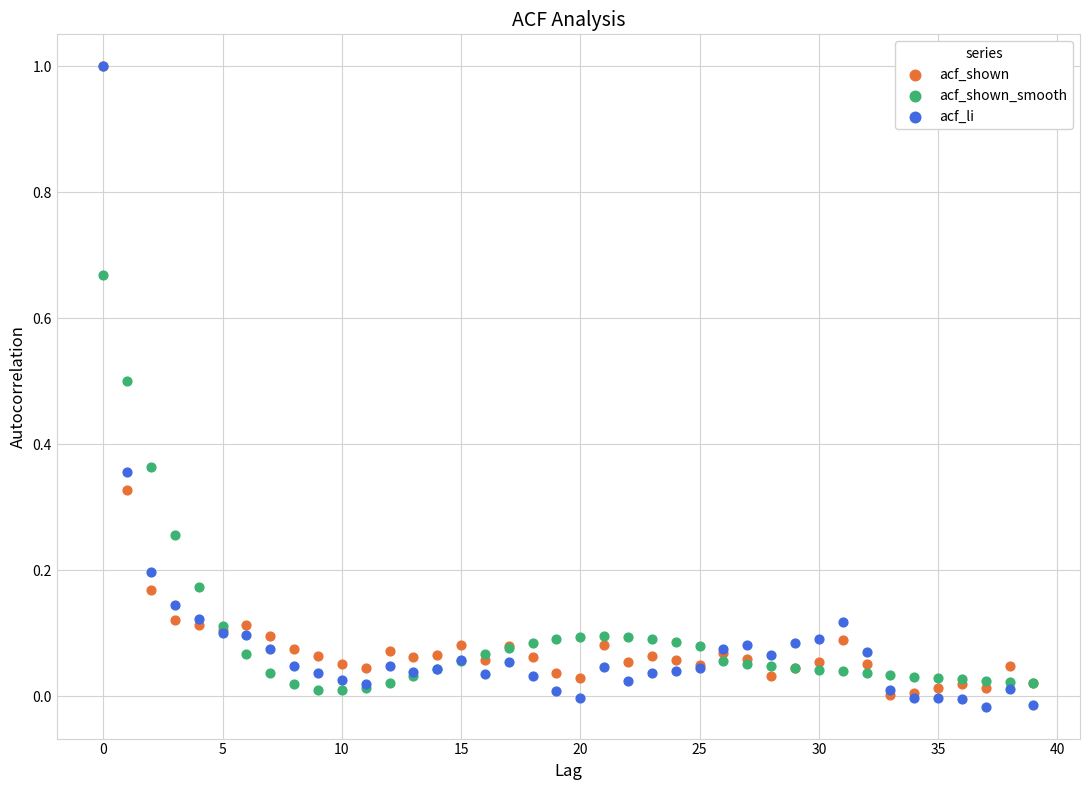

What are all the series names shown in the legend?

acf_shown, acf_shown_smooth, acf_li